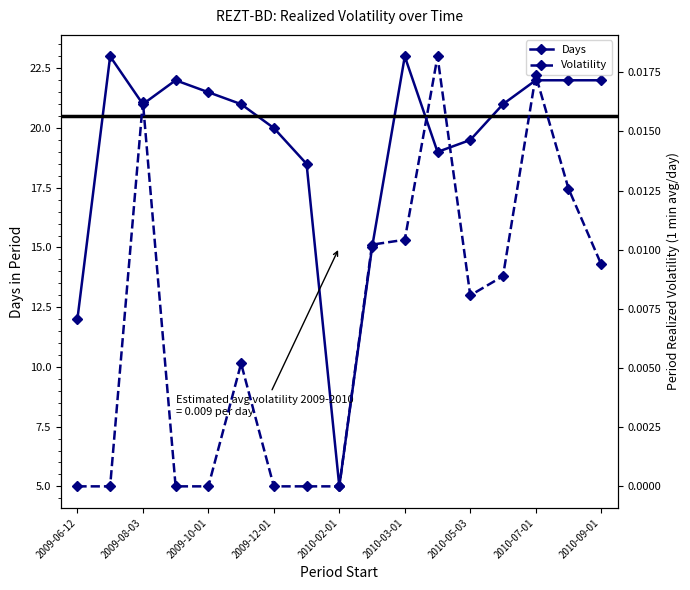

True or false: Days has more than 1 points higher than both neighbors.

True